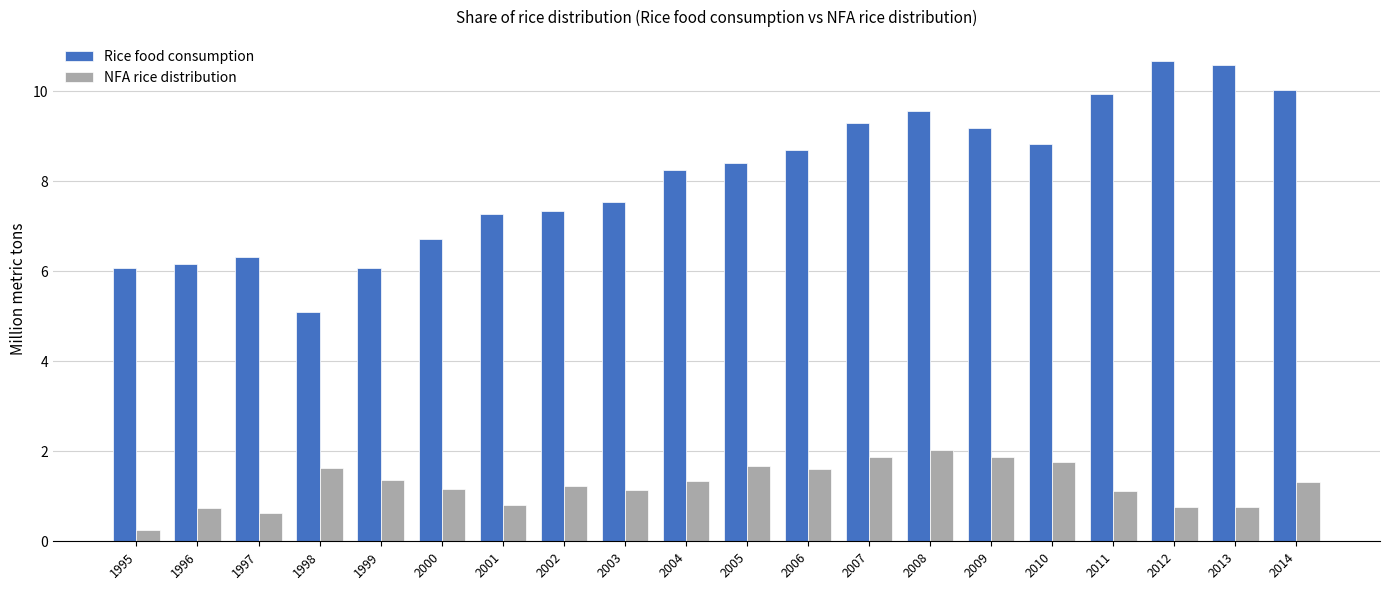

Count the number of categories in the chart.

20